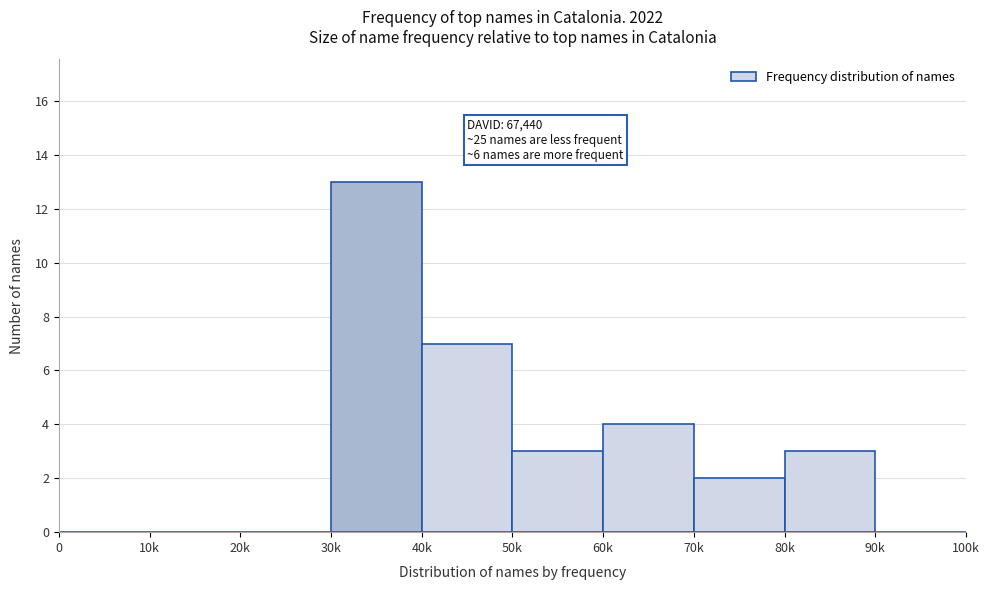

Reading left to right, list all the values displayed in this chart.

0=0	10k=0	20k=0	30k=13	40k=7	50k=3	60k=4	70k=2	80k=3	90k=0